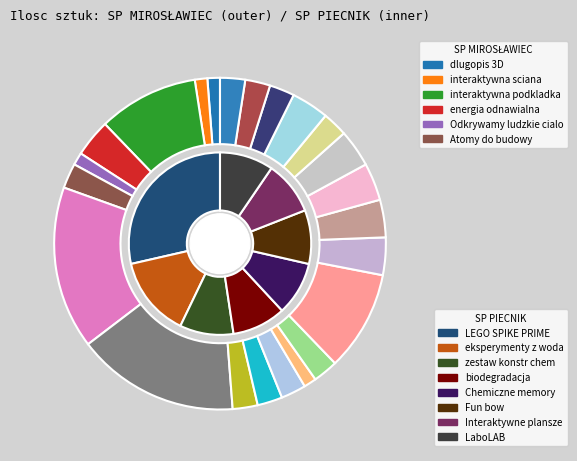

Rank the series at 19 from lowest to highest value.

SP PIECNIK, SP MIROSŁAWIEC